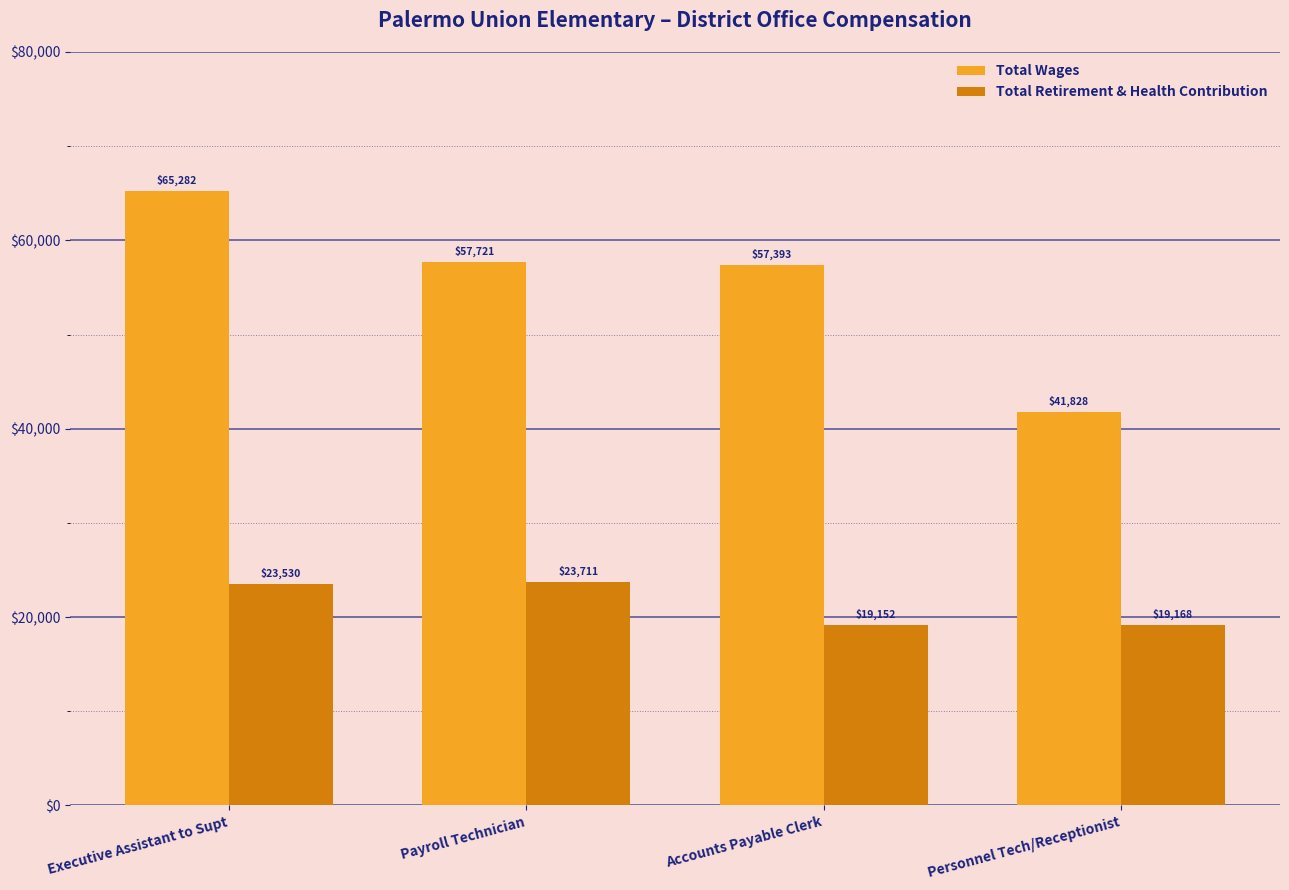

How many data points in Total Retirement & Health Contribution are less than 23530?

2